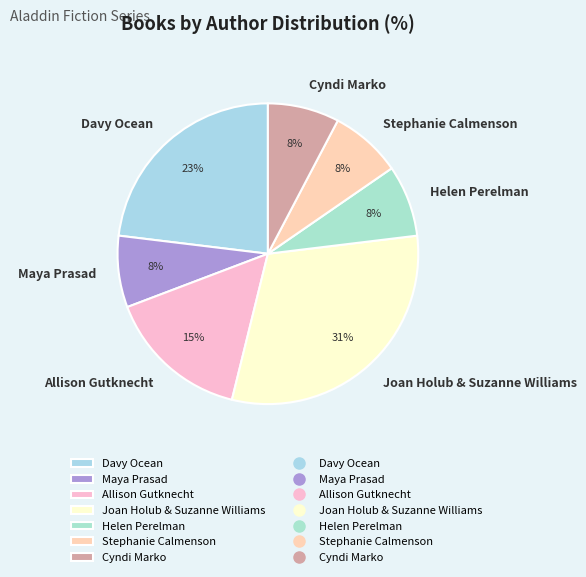

True or false: Joan Holub & Suzanne Williams accounts for 31% of the total.

True